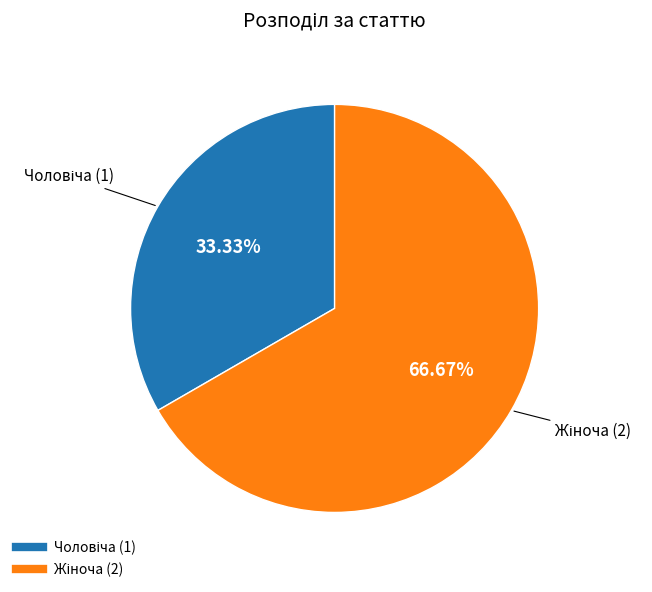

To the nearest percent, what is the difference between the largest and smallest slice percentages?

33%